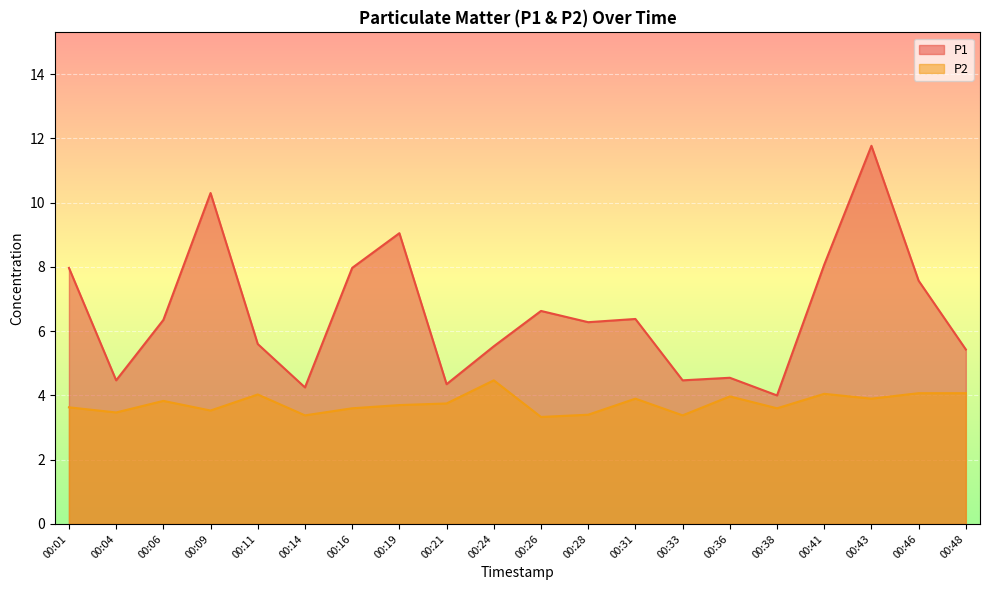

How many lines are shown in the chart?

2